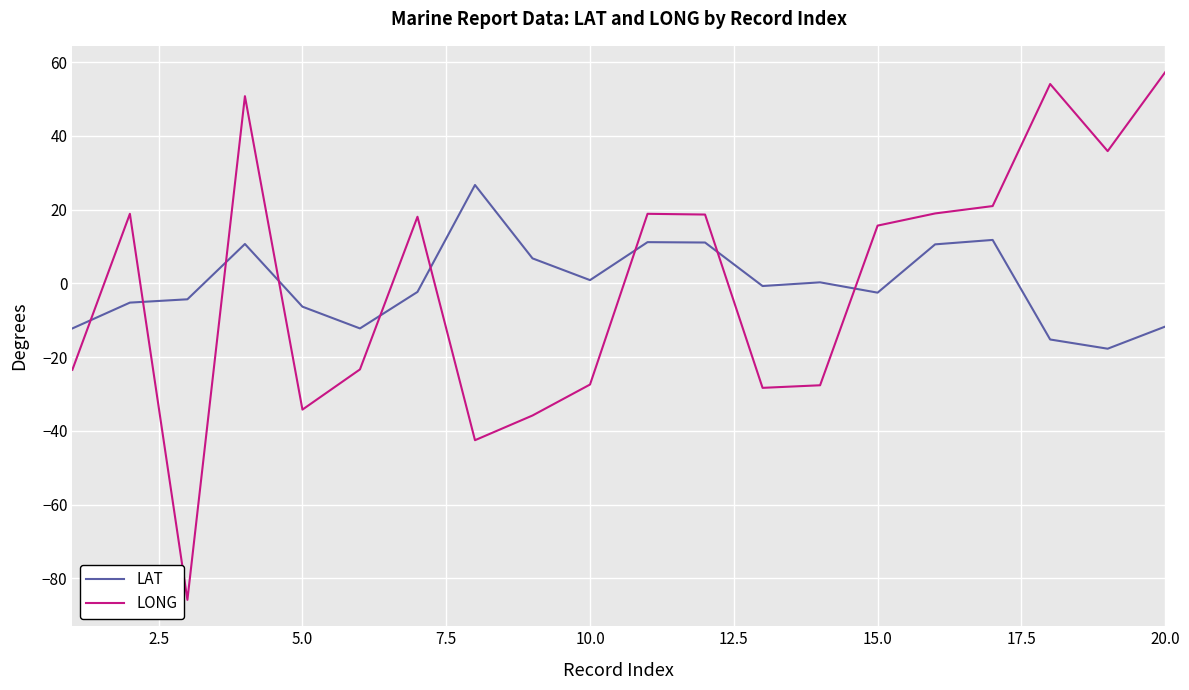

Rank the series by their maximum value, from lowest to highest.

LAT, LONG